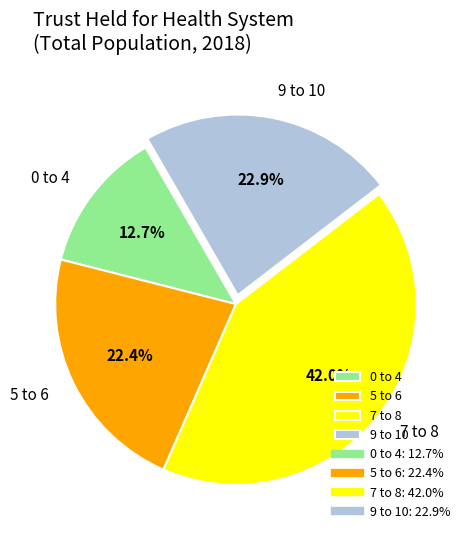

To the nearest percent, what percentage of the pie is 7 to 8?

42%